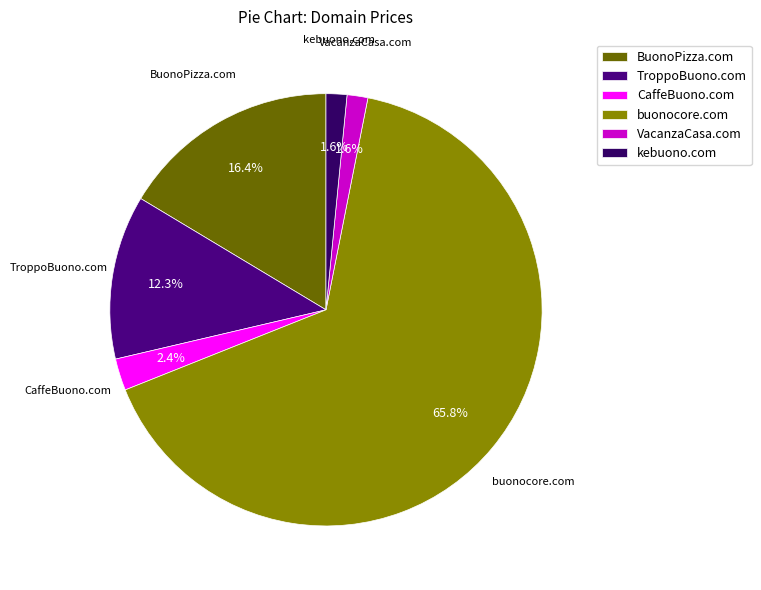

What is the largest slice in the pie chart?

buonocore.com